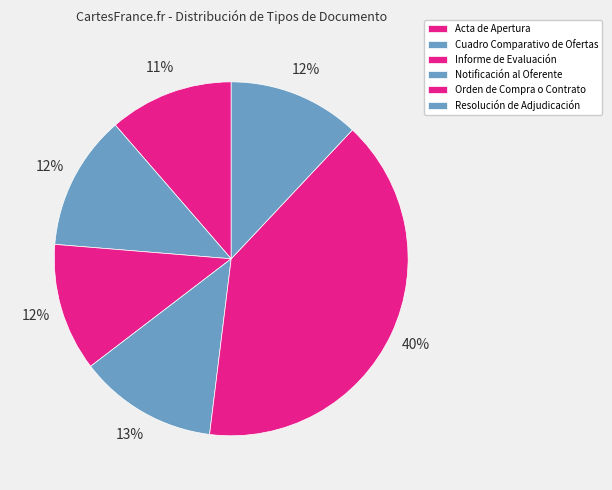

Count the number of slices in the pie.

6